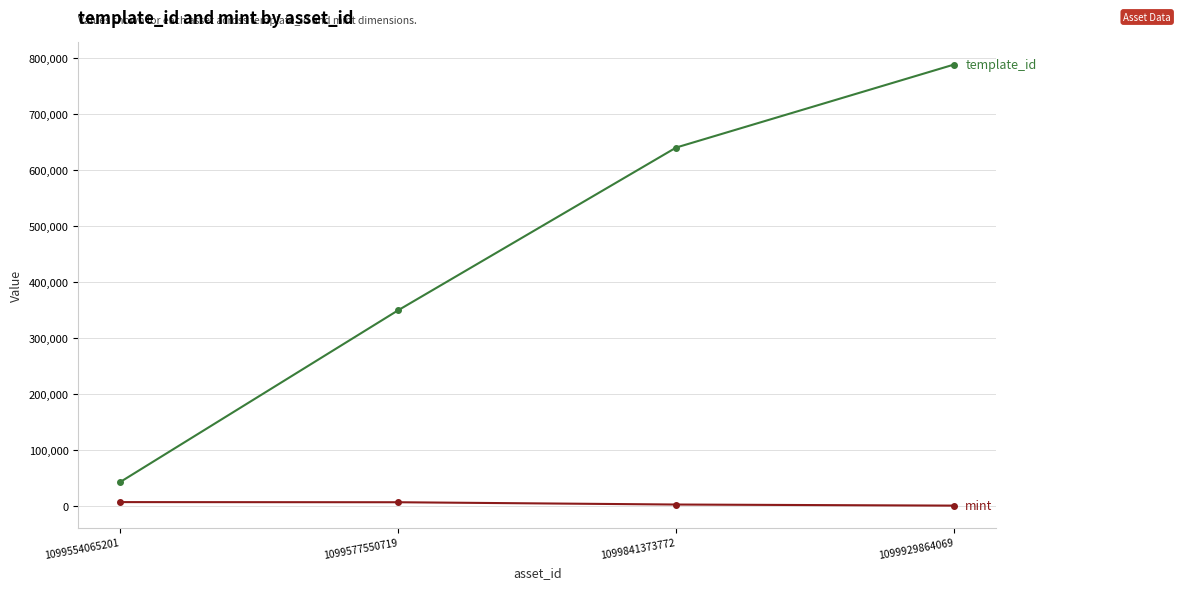

Which category has the highest value across all series?

1099929864069